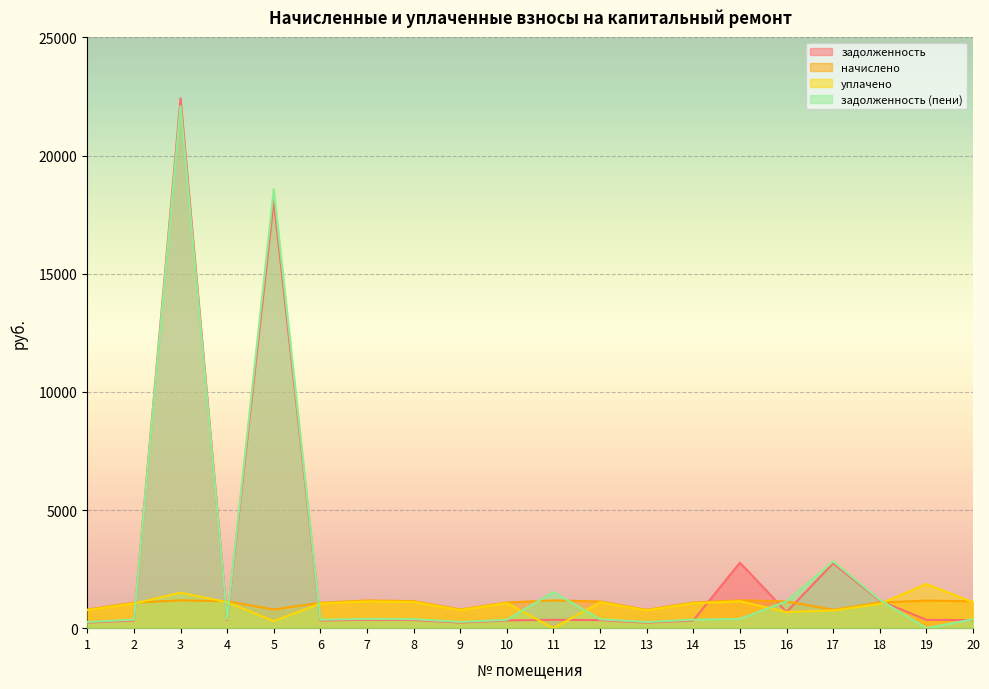

True or false: задолженность (пени) has a value of 1528.5 at 11.

True